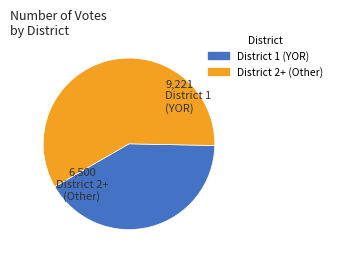

Does any single category account for the majority?

Yes